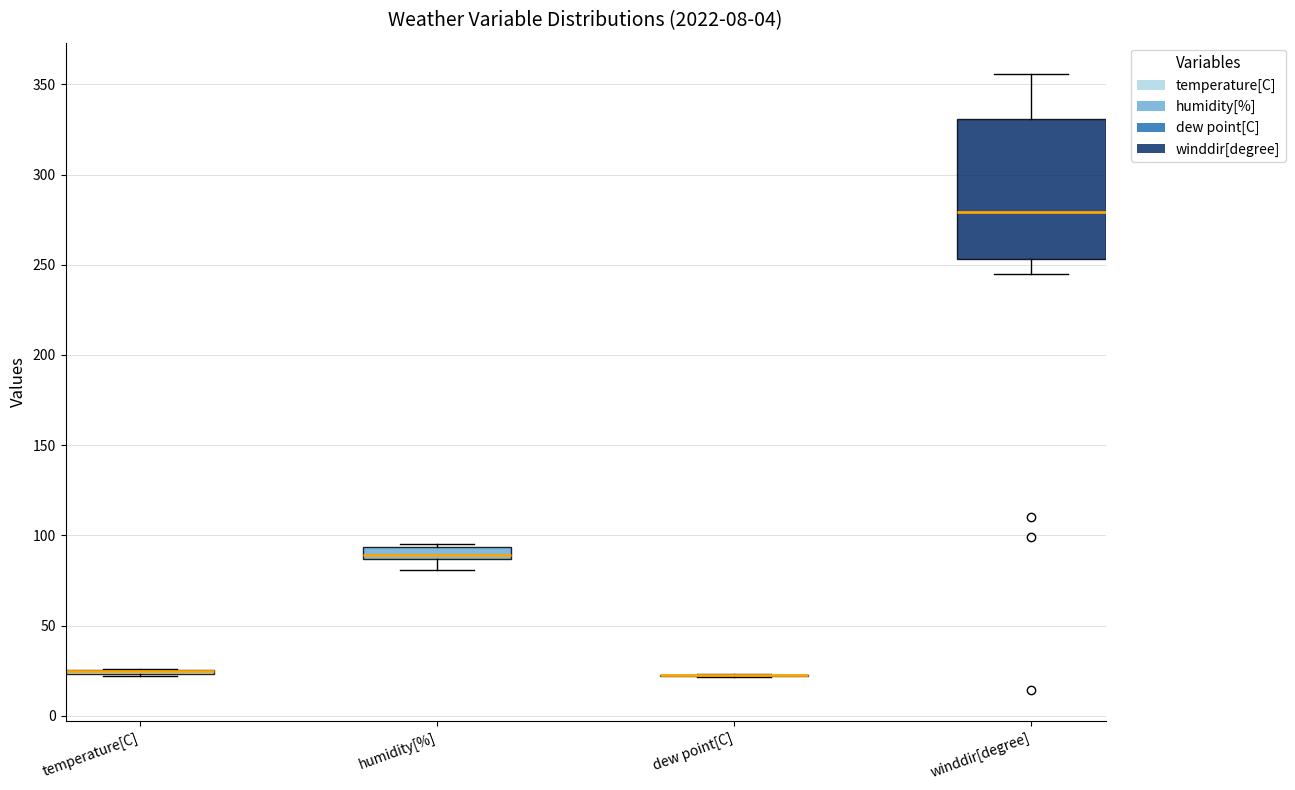

Which box is the tallest, from its lower edge to its upper edge?

winddir[degree]